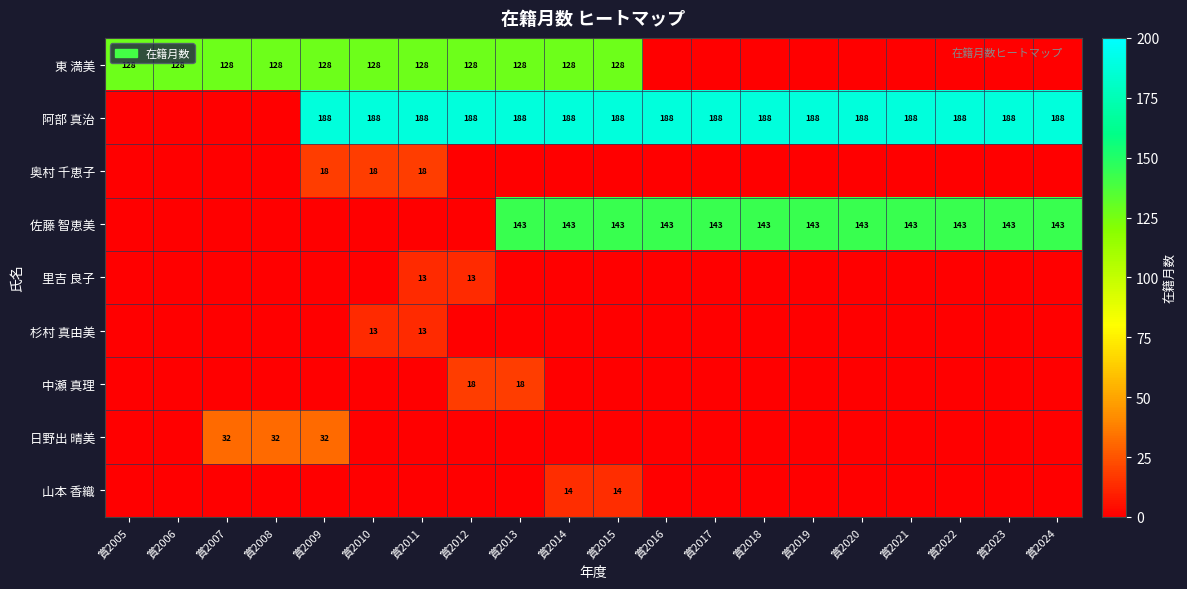

Which category has the highest value in the 中瀬 真理 series?

賞2012